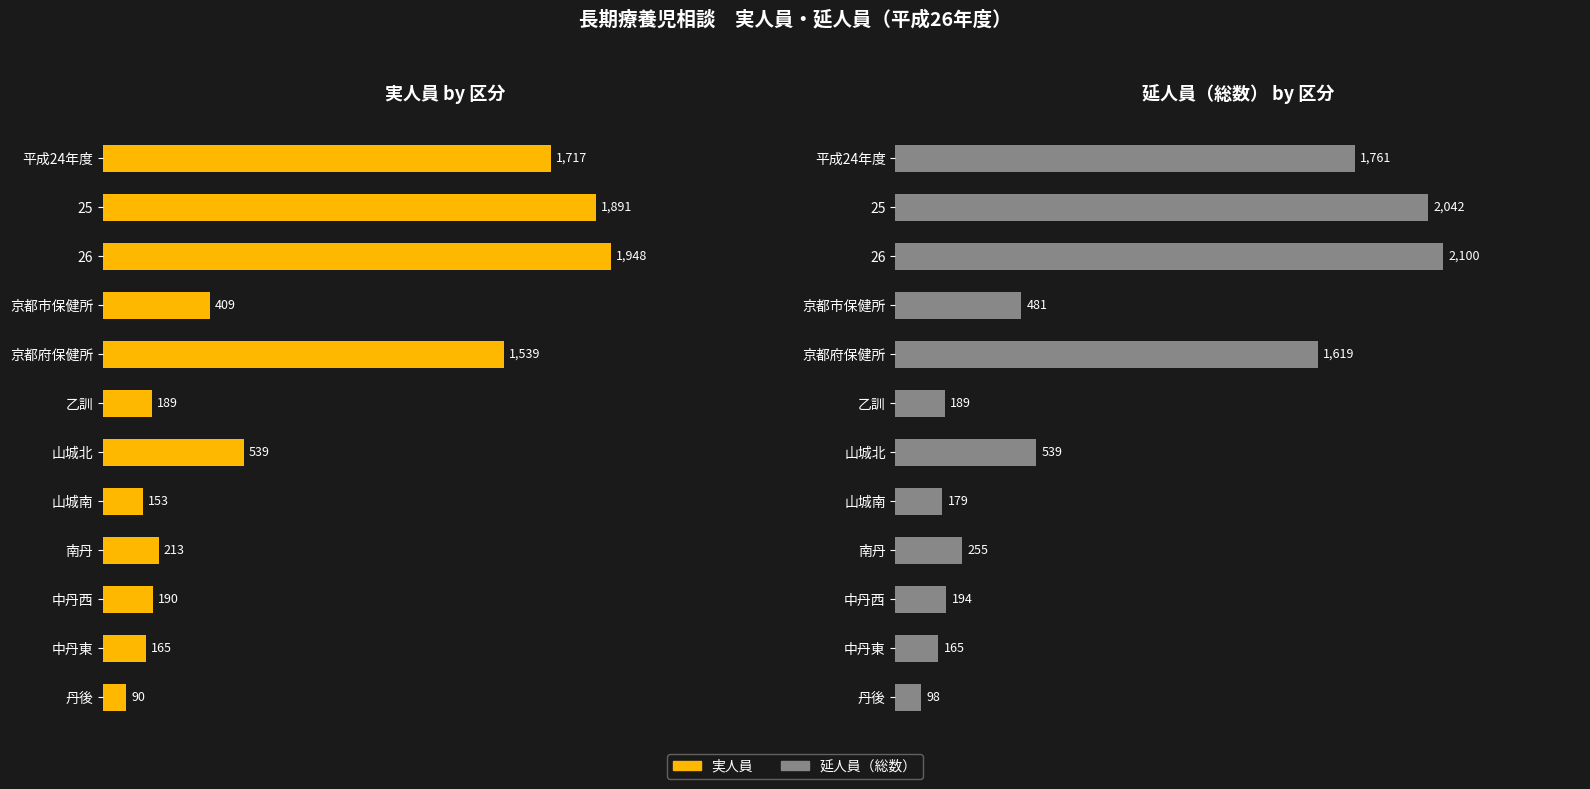

Does the chart contain stacked bars?

No